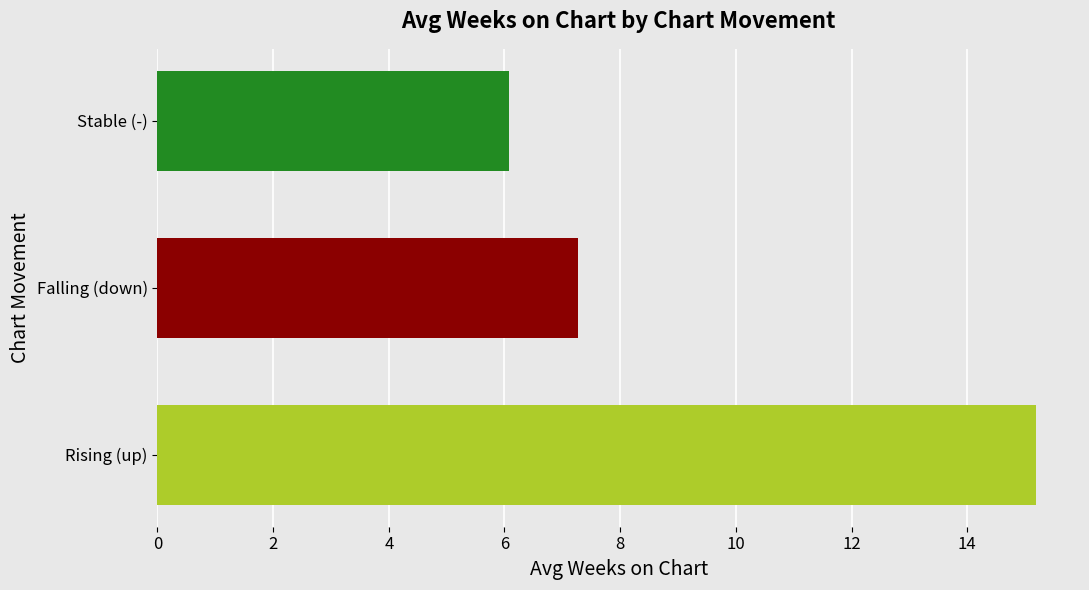

What is the minimum value shown in the chart?

6.1